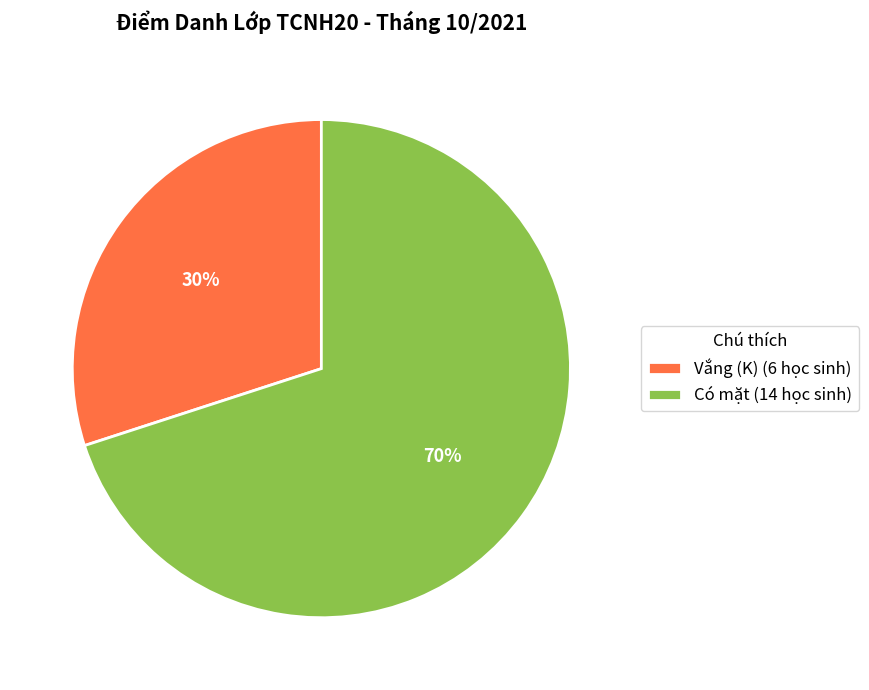

Do Có mặt (14 học sinh) and Vắng (K) (6 học sinh) together represent more than half of the pie?

Yes